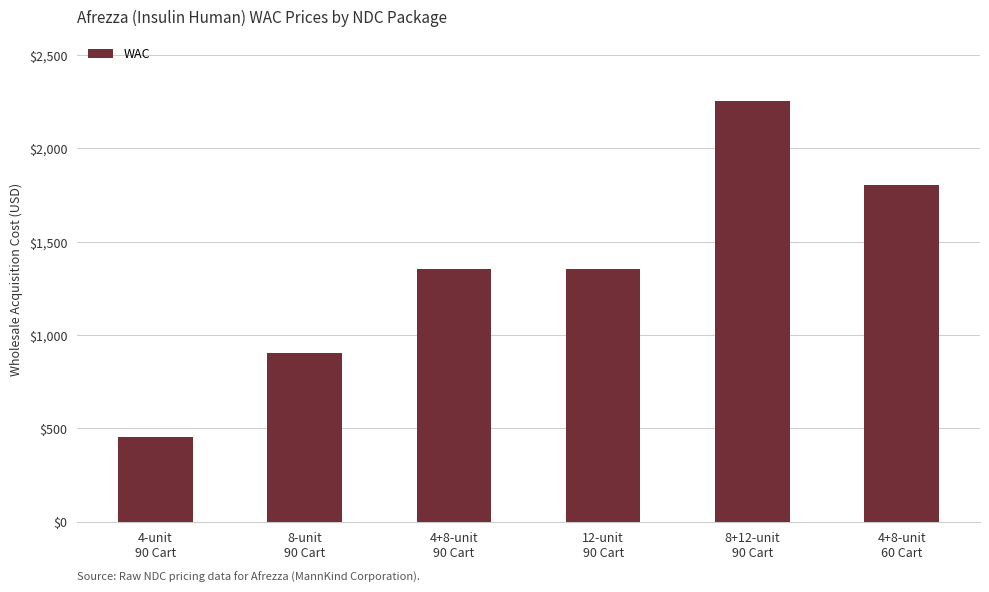

What is the average value?

1352.9